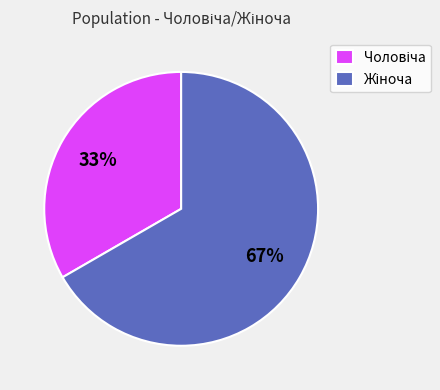

To the nearest percent, what is the average slice percentage?

50%